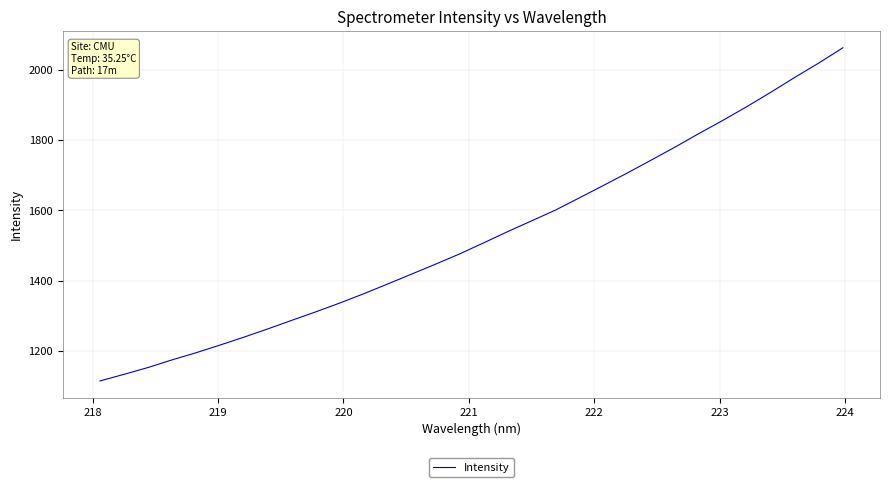

What is the greatest value displayed?

2063.3